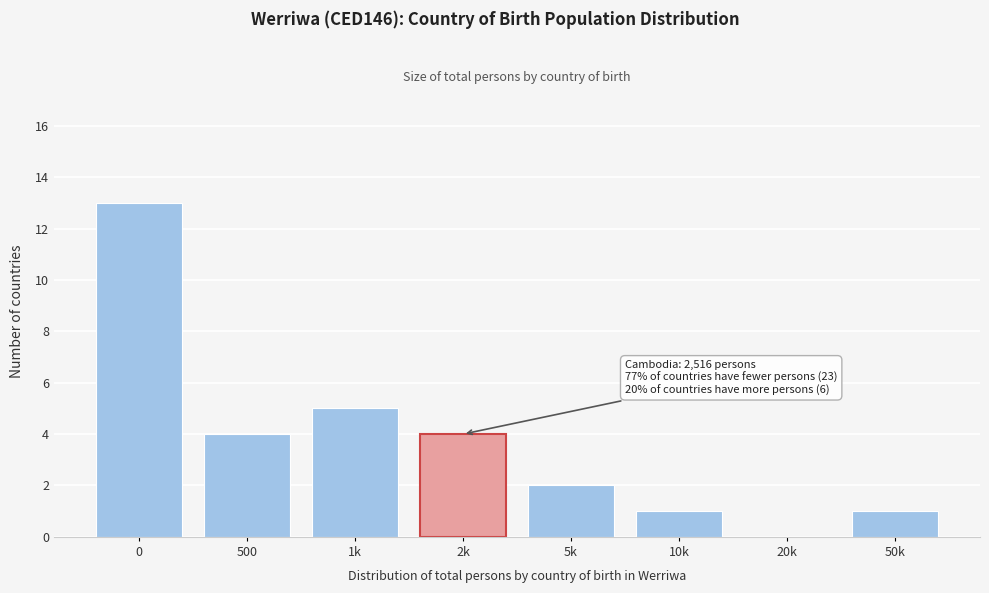

Reading right to left, extract all data points from this chart.

50k=1	20k=0	10k=1	5k=2	2k=4	1k=5	500=4	0=13